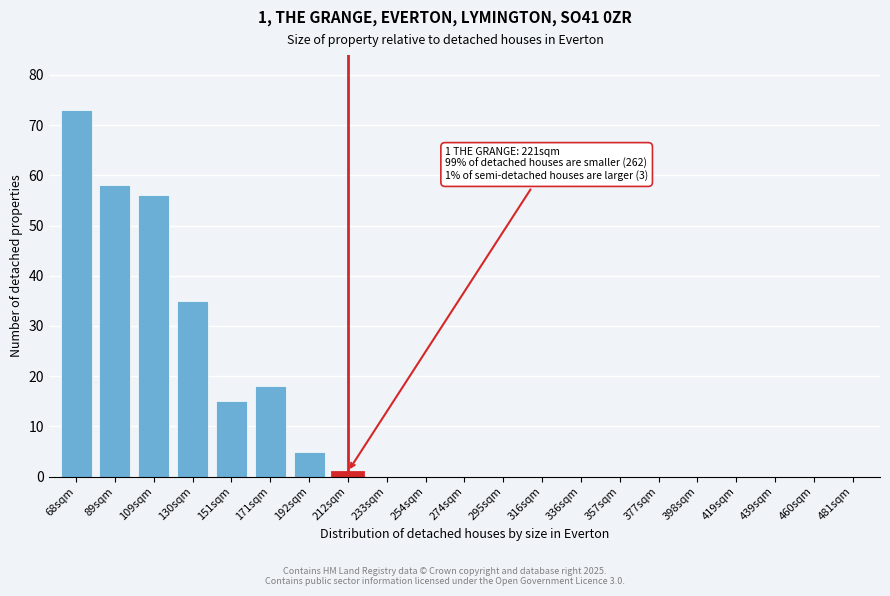

Reading right to left, extract all data points from this chart.

481sqm=0	460sqm=0	439sqm=0	419sqm=0	398sqm=0	377sqm=0	357sqm=0	336sqm=0	316sqm=0	295sqm=0	274sqm=0	254sqm=0	233sqm=0	212sqm=1	192sqm=5	171sqm=18	151sqm=15	130sqm=35	109sqm=56	89sqm=58	68sqm=73